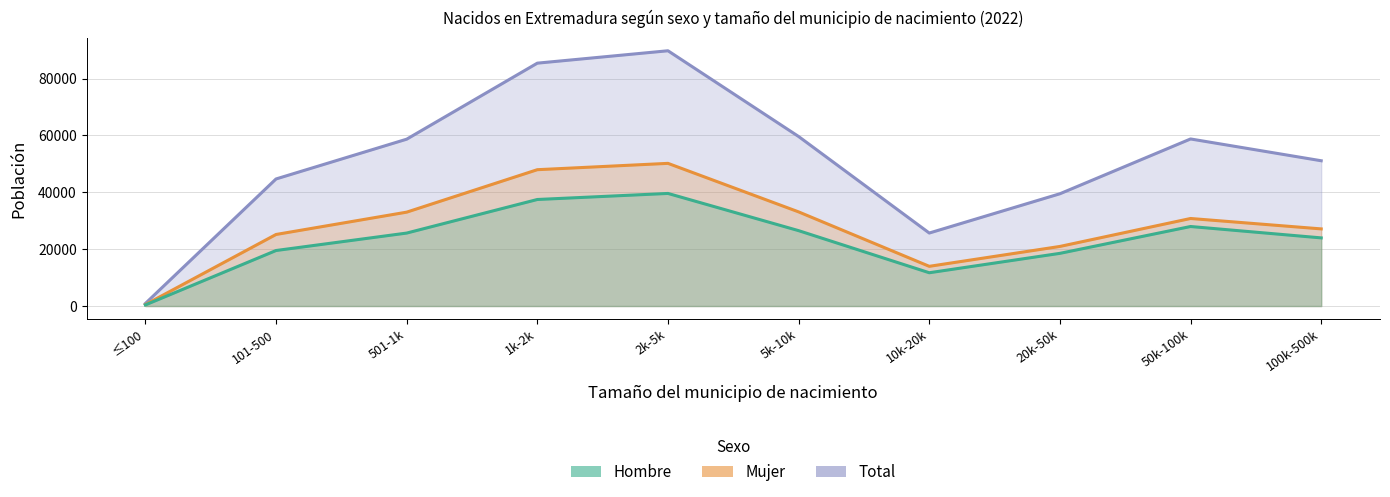

Between ≤100 and 5k-10k, which series saw the biggest shift?

Total